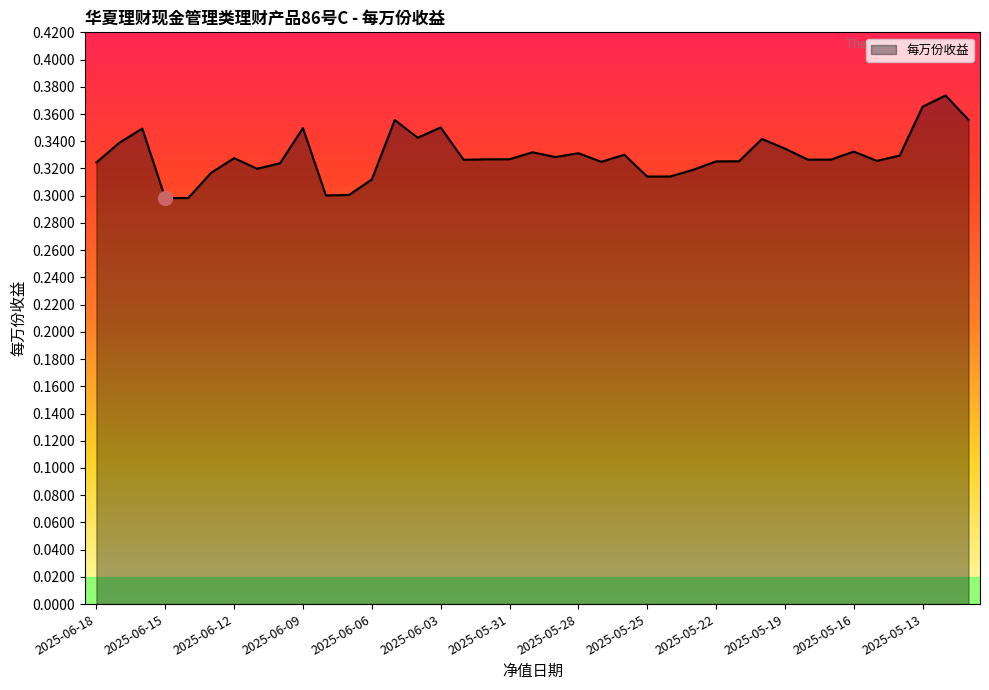

What is the value of the 2nd point from the left?

0.3